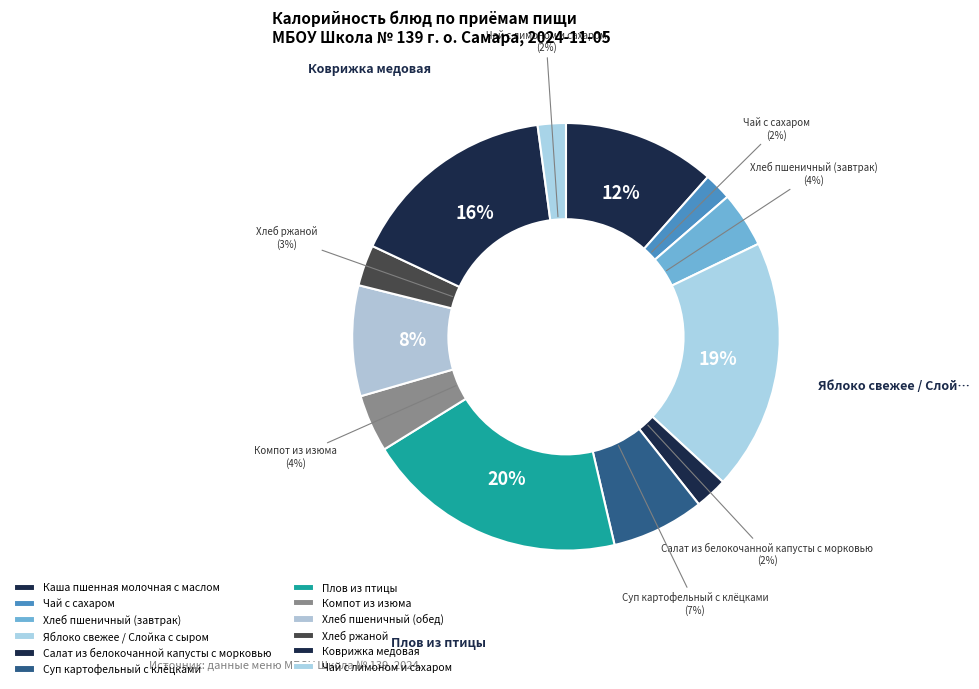

Count the number of slices in the pie.

12